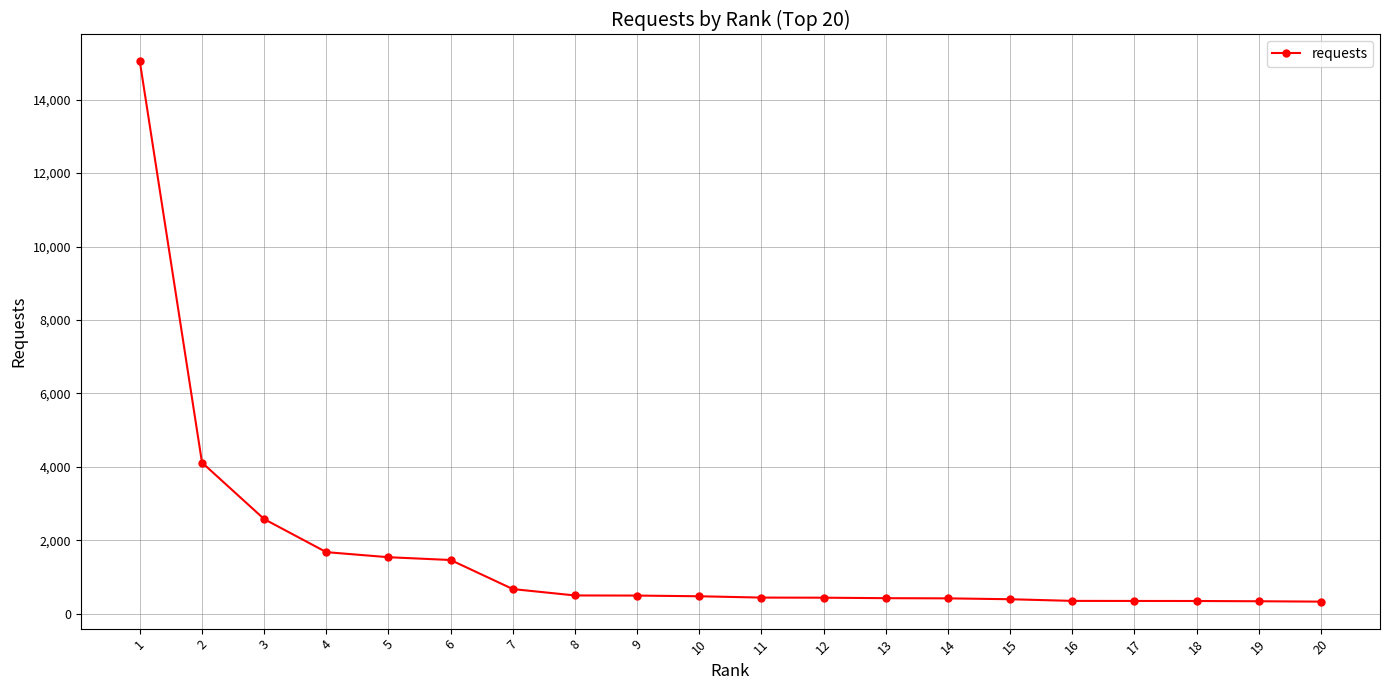

Is it true that the value at 7 is 667?

True